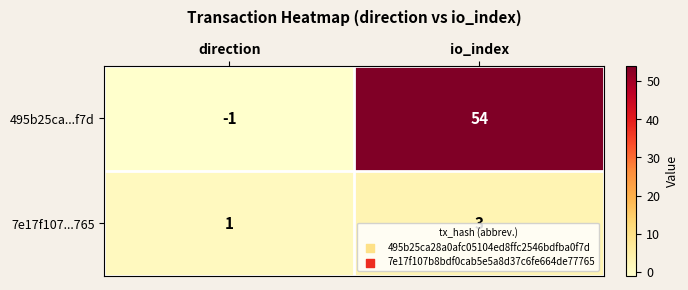

What is the difference between the maximum and minimum values in the 495b25ca...f7d series?

55